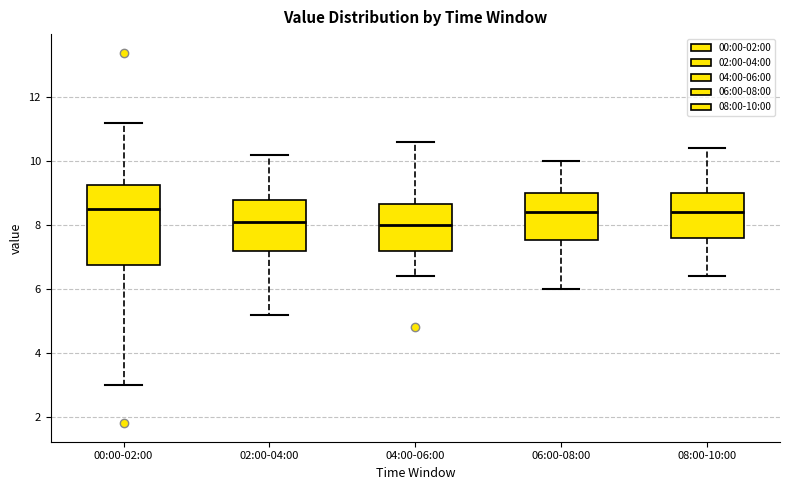

Comparing the boxes themselves (not the whiskers), which one is the tallest?

00:00-02:00